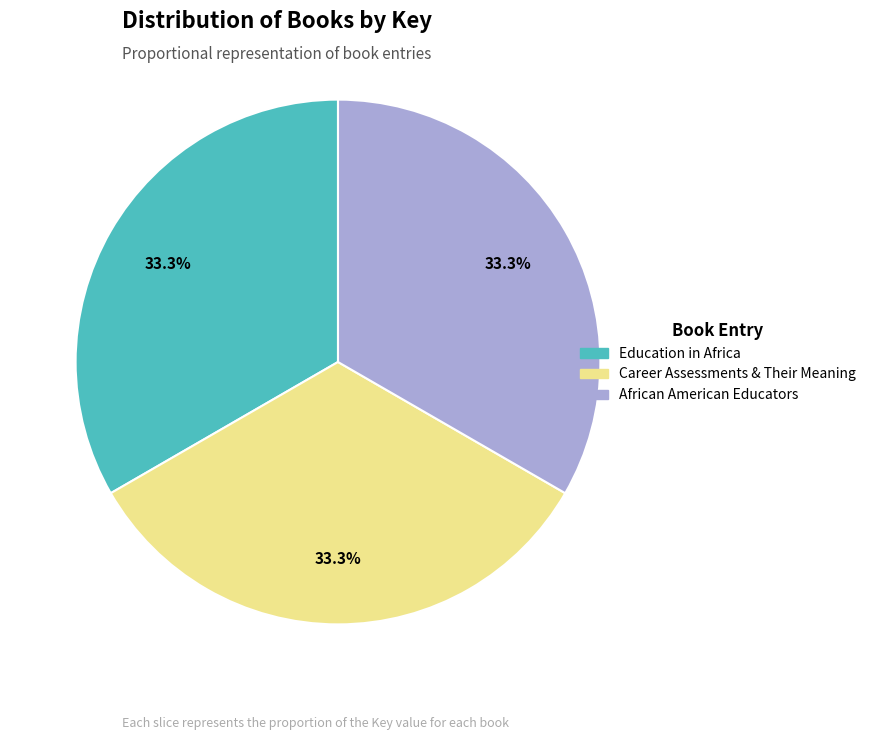

What percentage do Career Assessments & Their Meaning and Education in Africa together represent?

66.7%